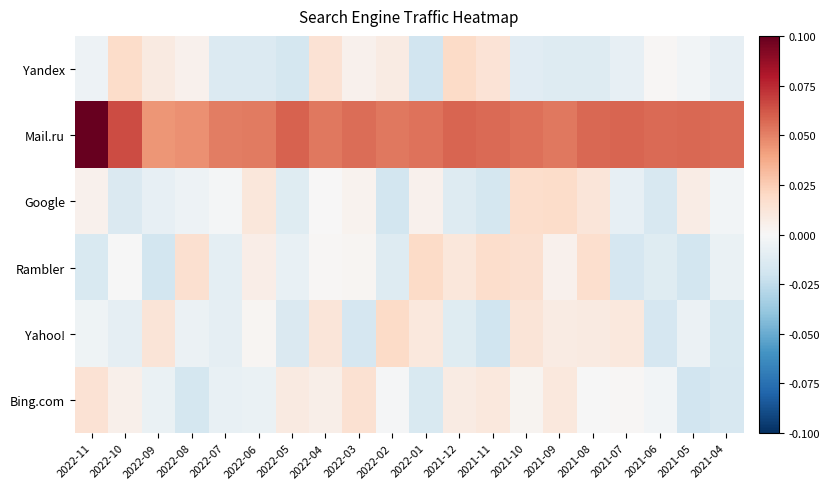

Reading left to right, list all the values displayed in this chart.

Yandex: 2022-11=-0.0	2022-10=0.0	2022-09=0.0	2022-08=0.0	2022-07=-0.0	2022-06=-0.0	2022-05=-0.0	2022-04=0.0	2022-03=0.0	2022-02=0.0	2022-01=-0.0	2021-12=0.0	2021-11=0.0	2021-10=-0.0	2021-09=-0.0	2021-08=-0.0	2021-07=-0.0	2021-06=0.0	2021-05=-0.0	2021-04=-0.0
Mail.ru: 2022-11=0.1	2022-10=0.1	2022-09=0.0	2022-08=0.0	2022-07=0.1	2022-06=0.1	2022-05=0.1	2022-04=0.1	2022-03=0.1	2022-02=0.1	2022-01=0.1	2021-12=0.1	2021-11=0.1	2021-10=0.1	2021-09=0.1	2021-08=0.1	2021-07=0.1	2021-06=0.1	2021-05=0.1	2021-04=0.1
Google: 2022-11=0.0	2022-10=-0.0	2022-09=-0.0	2022-08=-0.0	2022-07=-0.0	2022-06=0.0	2022-05=-0.0	2022-04=0.0	2022-03=0.0	2022-02=-0.0	2022-01=0.0	2021-12=-0.0	2021-11=-0.0	2021-10=0.0	2021-09=0.0	2021-08=0.0	2021-07=-0.0	2021-06=-0.0	2021-05=0.0	2021-04=-0.0
Rambler: 2022-11=-0.0	2022-10=-0.0	2022-09=-0.0	2022-08=0.0	2022-07=-0.0	2022-06=0.0	2022-05=-0.0	2022-04=0.0	2022-03=0.0	2022-02=-0.0	2022-01=0.0	2021-12=0.0	2021-11=0.0	2021-10=0.0	2021-09=0.0	2021-08=0.0	2021-07=-0.0	2021-06=-0.0	2021-05=-0.0	2021-04=-0.0
Yahoo!: 2022-11=-0.0	2022-10=-0.0	2022-09=0.0	2022-08=-0.0	2022-07=-0.0	2022-06=0.0	2022-05=-0.0	2022-04=0.0	2022-03=-0.0	2022-02=0.0	2022-01=0.0	2021-12=-0.0	2021-11=-0.0	2021-10=0.0	2021-09=0.0	2021-08=0.0	2021-07=0.0	2021-06=-0.0	2021-05=-0.0	2021-04=-0.0
Bing.com: 2022-11=0.0	2022-10=0.0	2022-09=-0.0	2022-08=-0.0	2022-07=-0.0	2022-06=-0.0	2022-05=0.0	2022-04=0.0	2022-03=0.0	2022-02=-0.0	2022-01=-0.0	2021-12=0.0	2021-11=0.0	2021-10=0.0	2021-09=0.0	2021-08=-0.0	2021-07=0.0	2021-06=-0.0	2021-05=-0.0	2021-04=-0.0